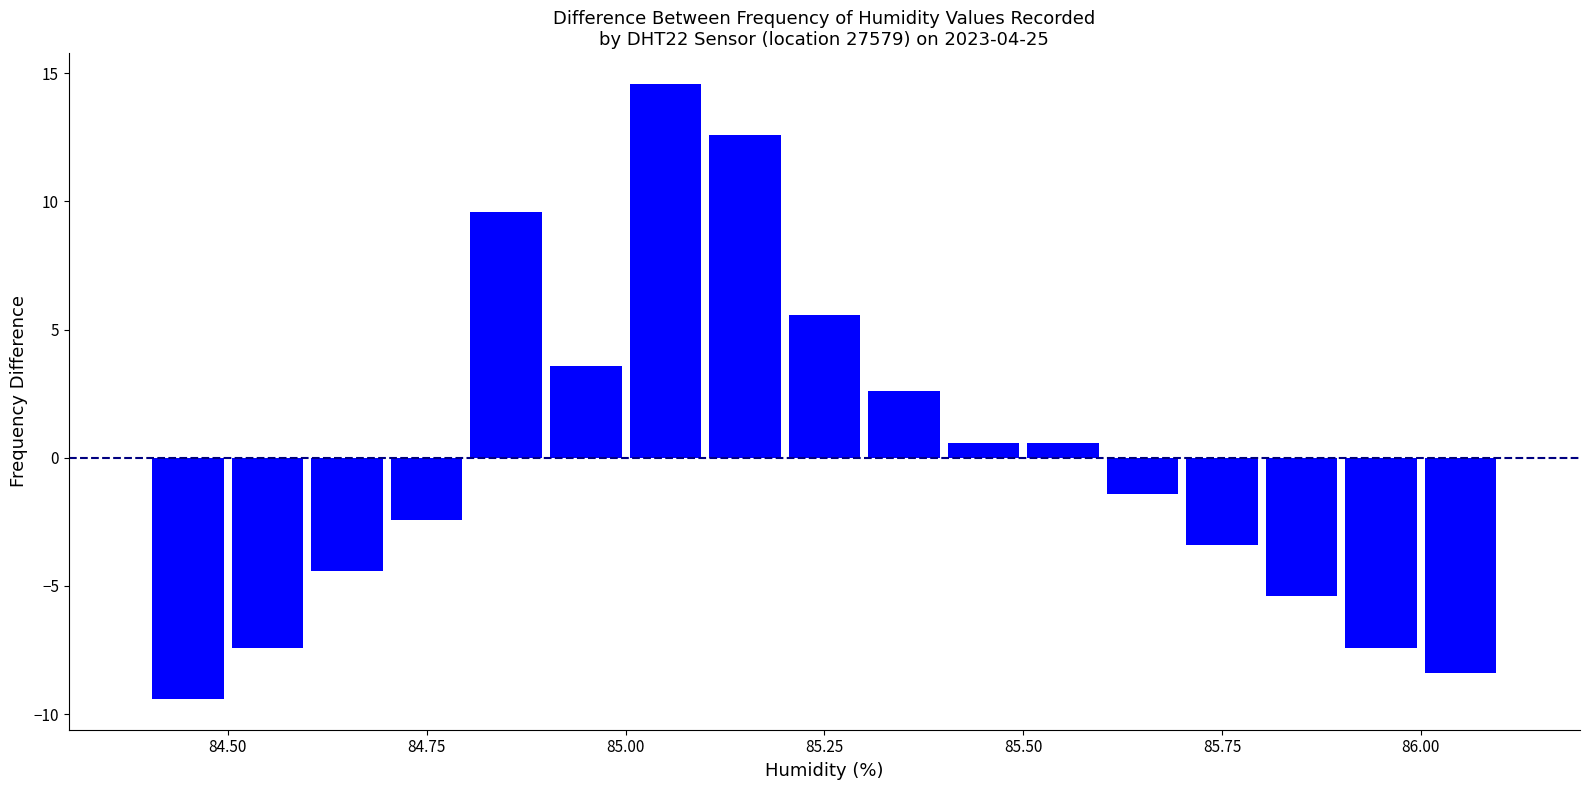

Around what value on the x-axis is the tallest bar? Give the approximate position of its centre, as read against the axis.

85.05